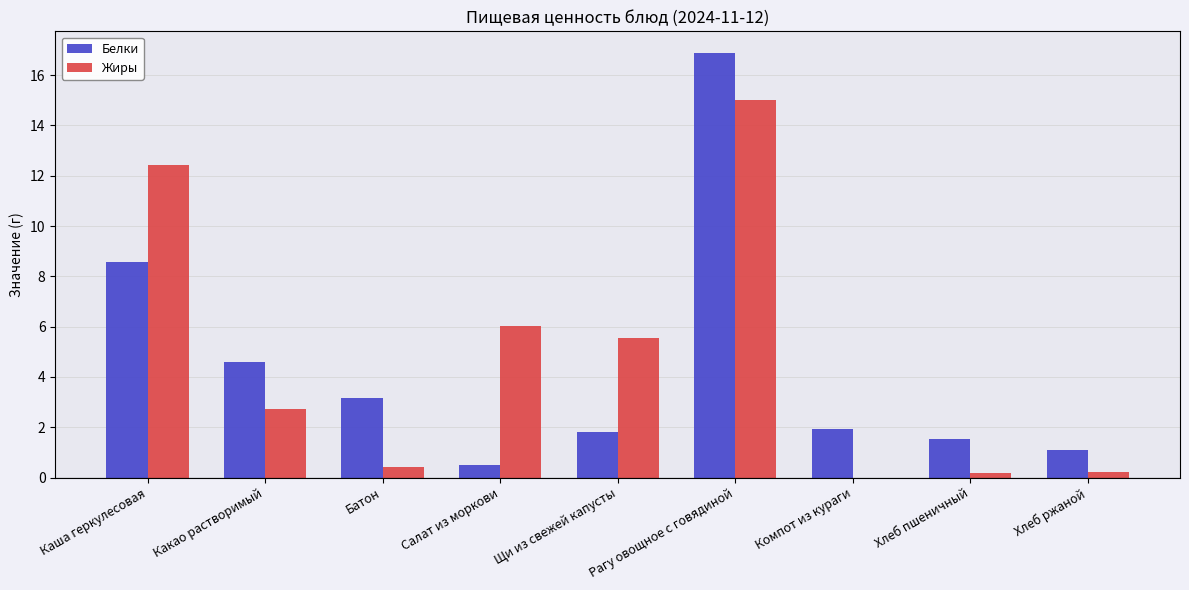

How many categories are shown in the chart?

9